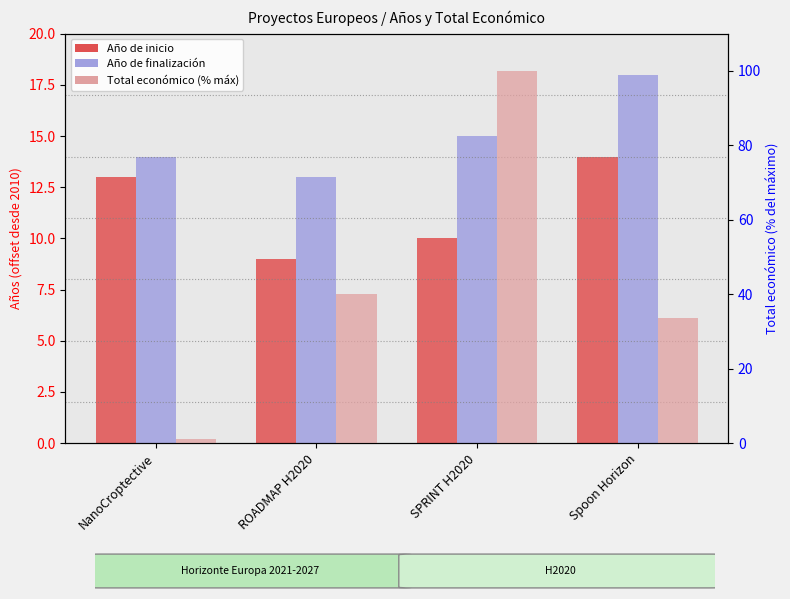

List the series in order of their peak value, lowest first.

Año de inicio, Año de finalización, Total económico (%)